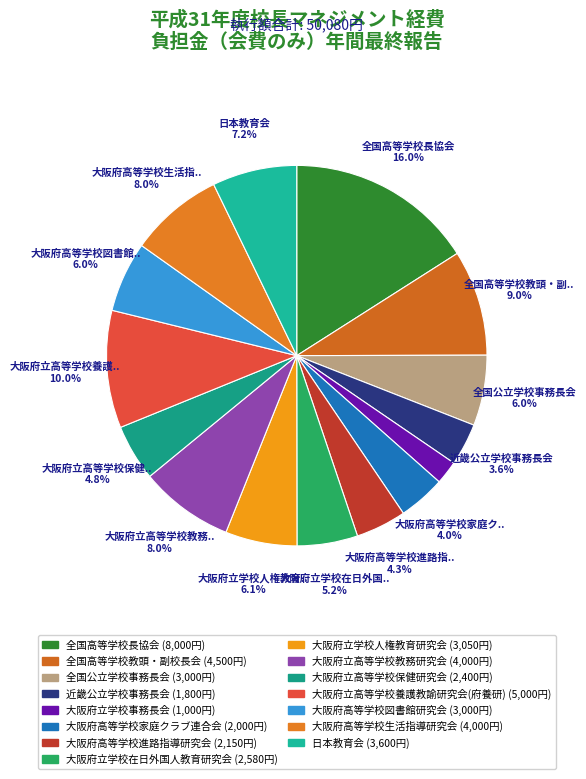

Which slice is the largest?

全国高等学校長協会